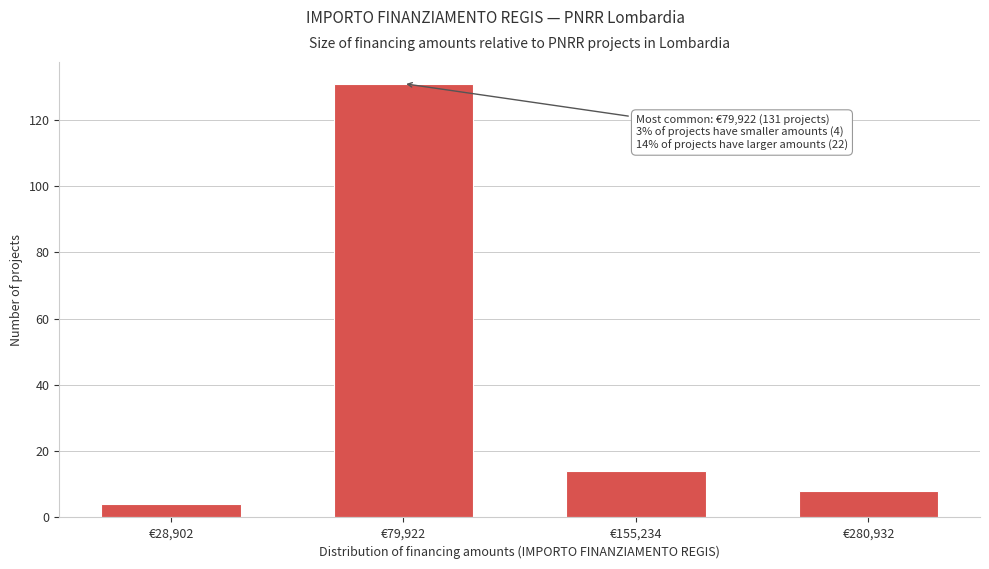

Reading right to left, transcribe all the data shown in this chart.

8	14	131	4